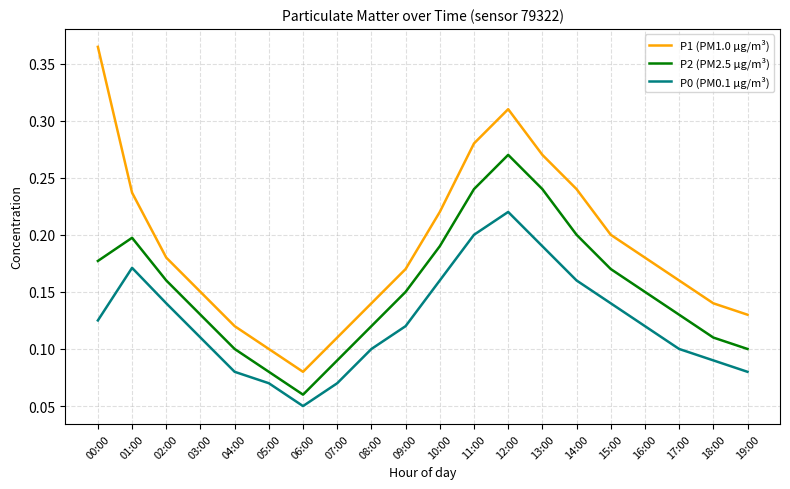

Which series has the widest spread of values?

P1 (PM1.0 µg/m³)